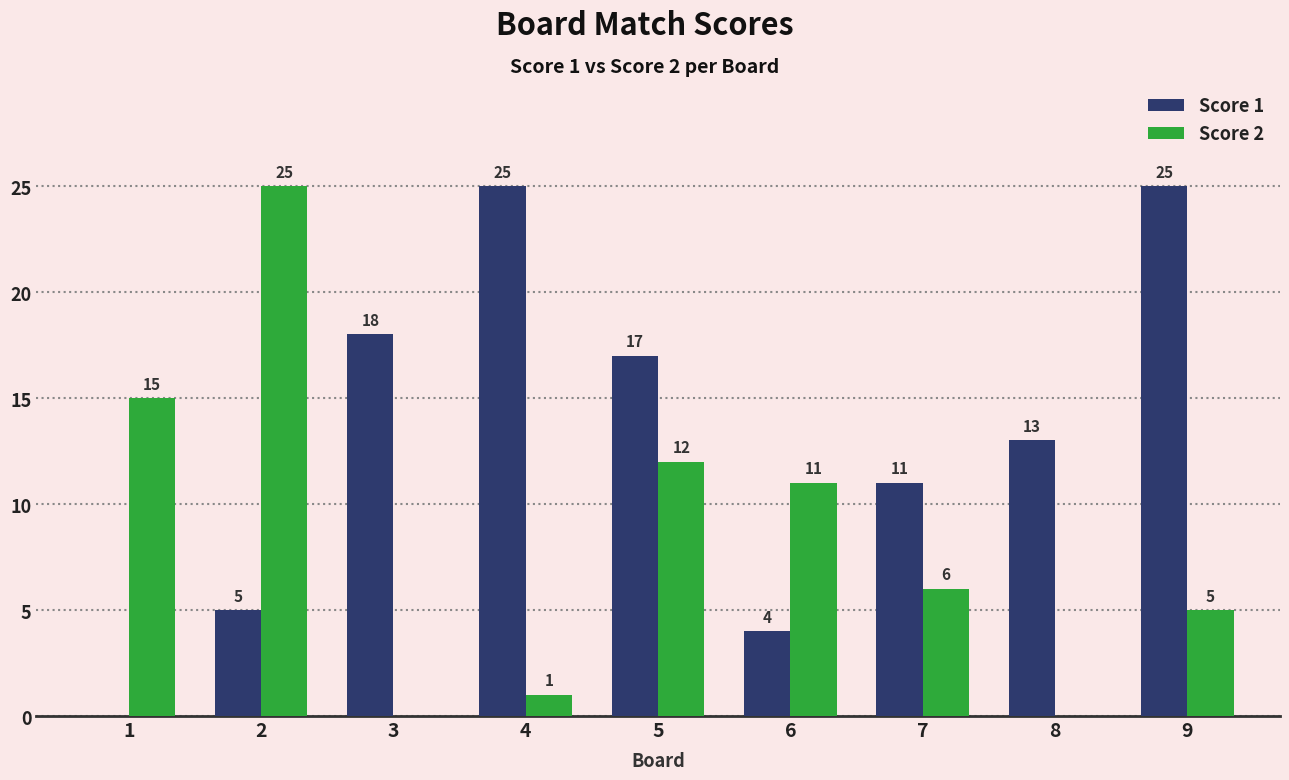

Which series has the largest total across all categories?

Score 1